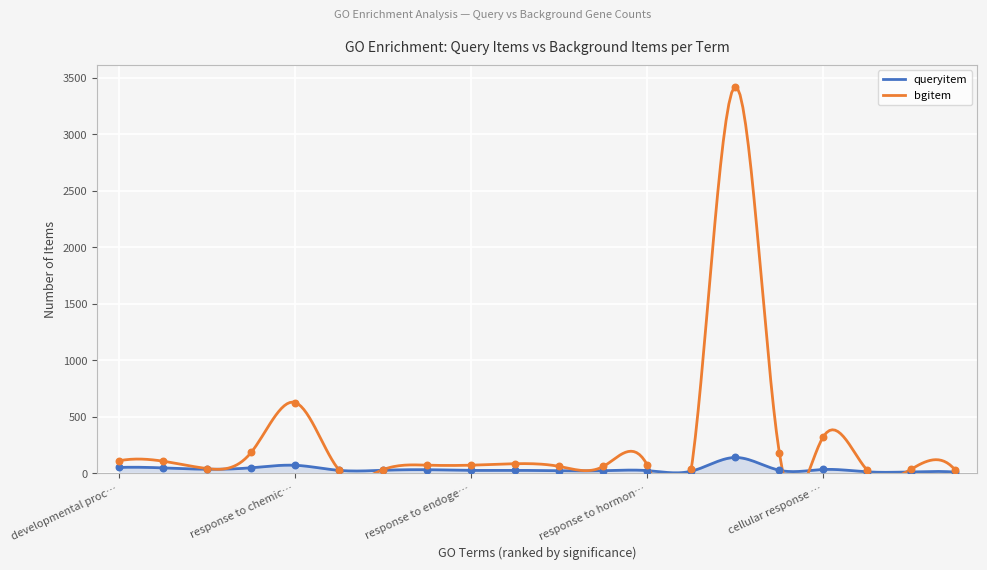

Between response to stimulus and regulation of cellular component size, which is larger?

response to stimulus